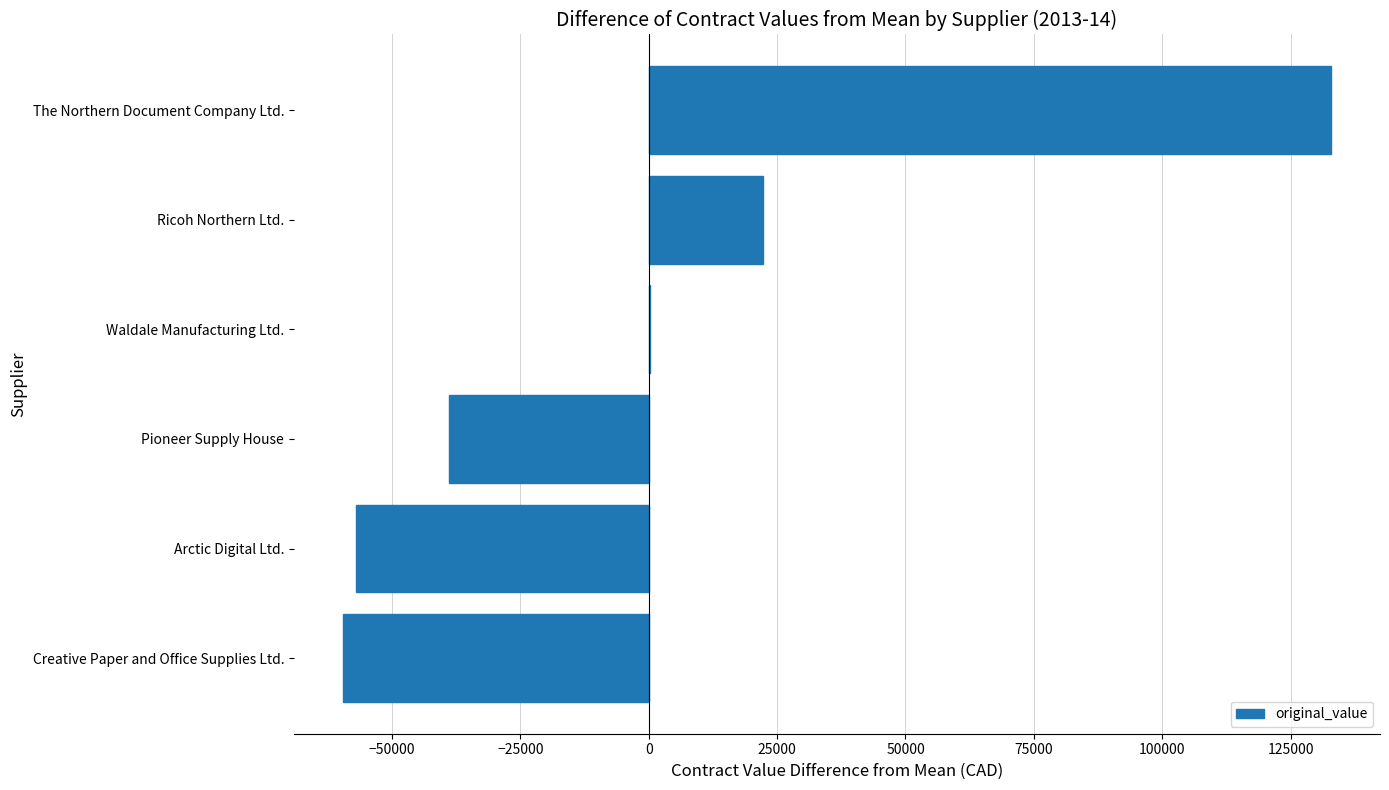

What is the greatest value displayed?

132790.0